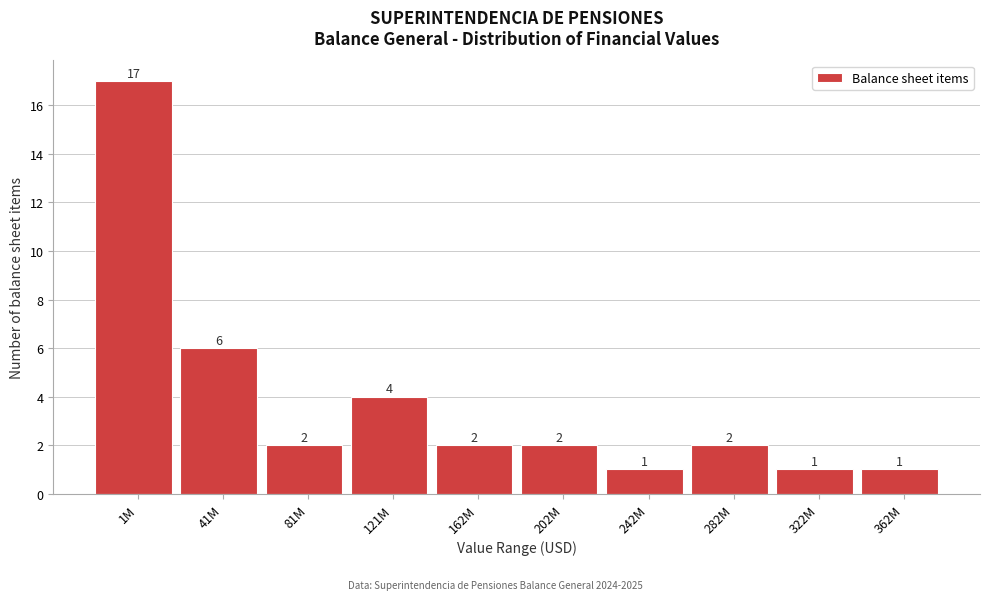

Reading left to right, list all the values displayed in this chart.

1M=17	41M=6	81M=2	121M=4	162M=2	202M=2	242M=1	282M=2	322M=1	362M=1